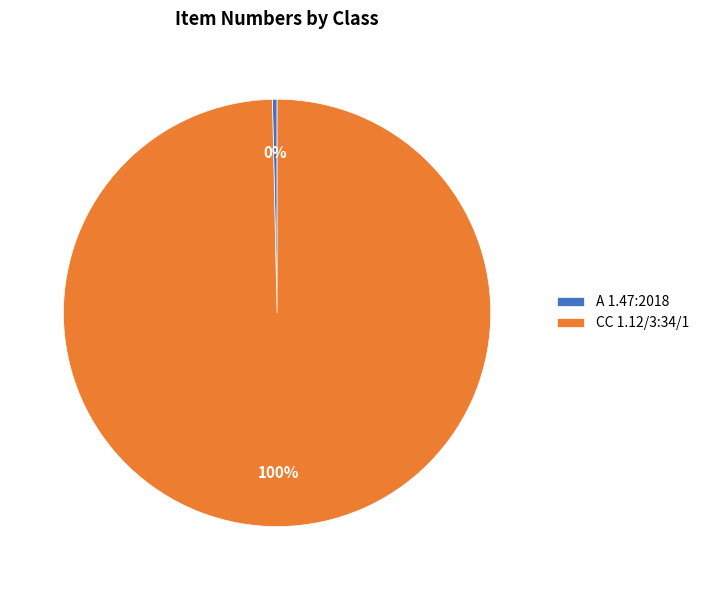

Rank the categories by value from lowest to highest.

A 1.47:2018, CC 1.12/3:34/1